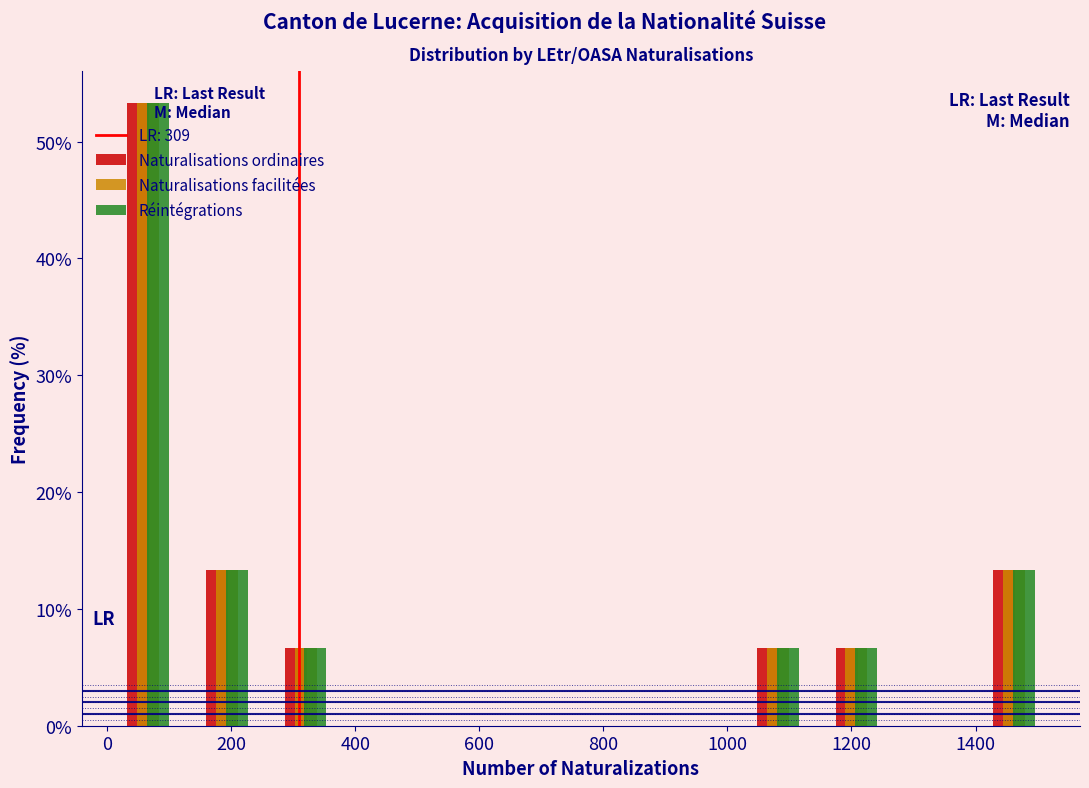

Reading left to right, list every range on the x-axis with the height of the bar of each series over it. Neither the bar edges nor the heights are printed on the chart, so give them approximately, as read against the axes.

0 to 120: Naturalisations ordinaires=53	Naturalisations facilitées=53	Réintégrations=53
120 to 260: Naturalisations ordinaires=13	Naturalisations facilitées=13	Réintégrations=13
260 to 380: Naturalisations ordinaires=7	Naturalisations facilitées=7	Réintégrations=7
380 to 520: Naturalisations ordinaires=0	Naturalisations facilitées=0	Réintégrations=0
520 to 640: Naturalisations ordinaires=0	Naturalisations facilitées=0	Réintégrations=0
640 to 760: Naturalisations ordinaires=0	Naturalisations facilitées=0	Réintégrations=0
760 to 900: Naturalisations ordinaires=0	Naturalisations facilitées=0	Réintégrations=0
900 to 1020: Naturalisations ordinaires=0	Naturalisations facilitées=0	Réintégrations=0
1020 to 1140: Naturalisations ordinaires=7	Naturalisations facilitées=7	Réintégrations=7
1140 to 1280: Naturalisations ordinaires=7	Naturalisations facilitées=7	Réintégrations=7
1280 to 1400: Naturalisations ordinaires=0	Naturalisations facilitées=0	Réintégrations=0
1400 to 1520: Naturalisations ordinaires=13	Naturalisations facilitées=13	Réintégrations=13